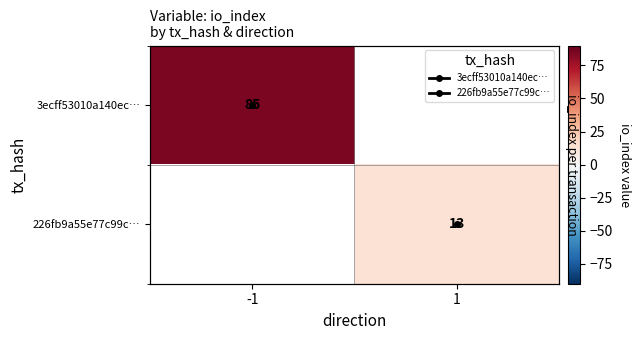

The value of 3ecff53010a140ec… at -1 is 29.8. True or false?

False